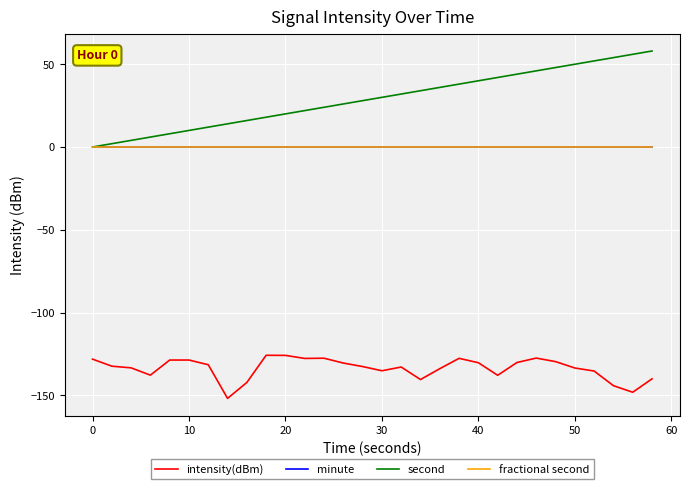

Which series has the largest total across all categories?

second